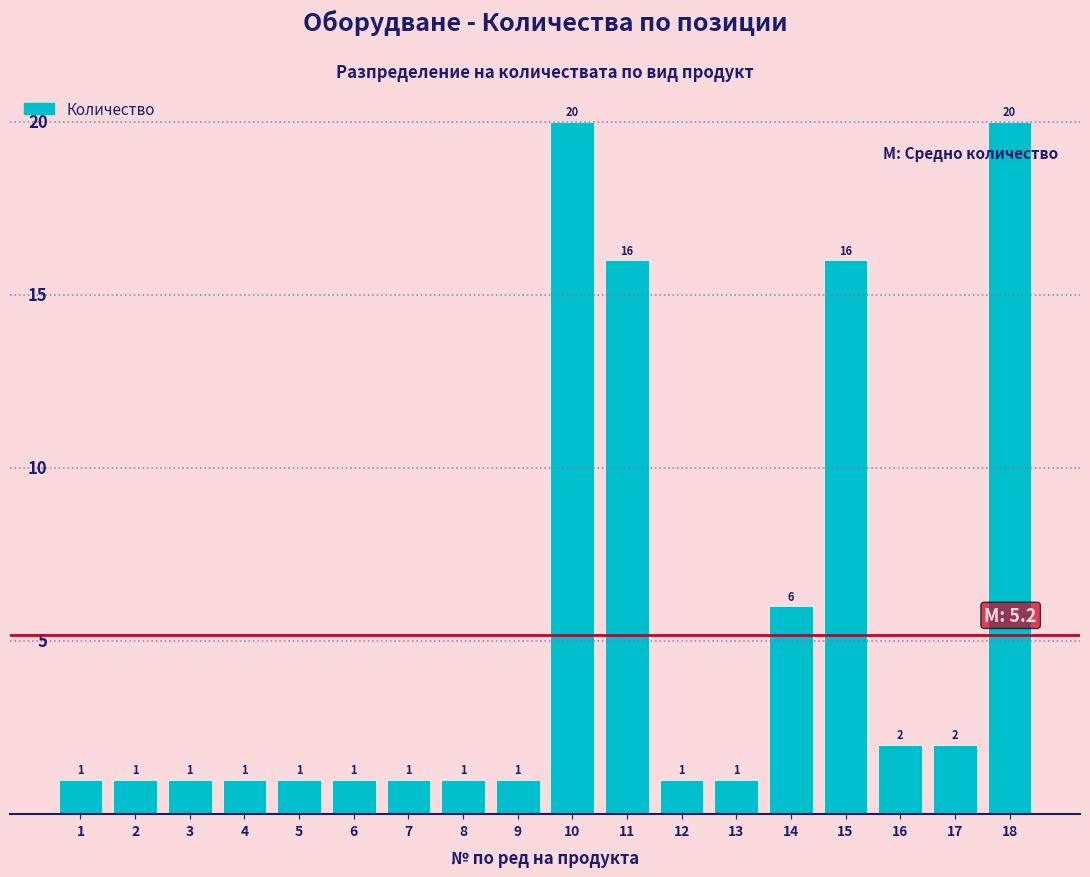

Reading left to right, list all the values displayed in this chart.

1	1	1	1	1	1	1	1	1	20	16	1	1	6	16	2	2	20